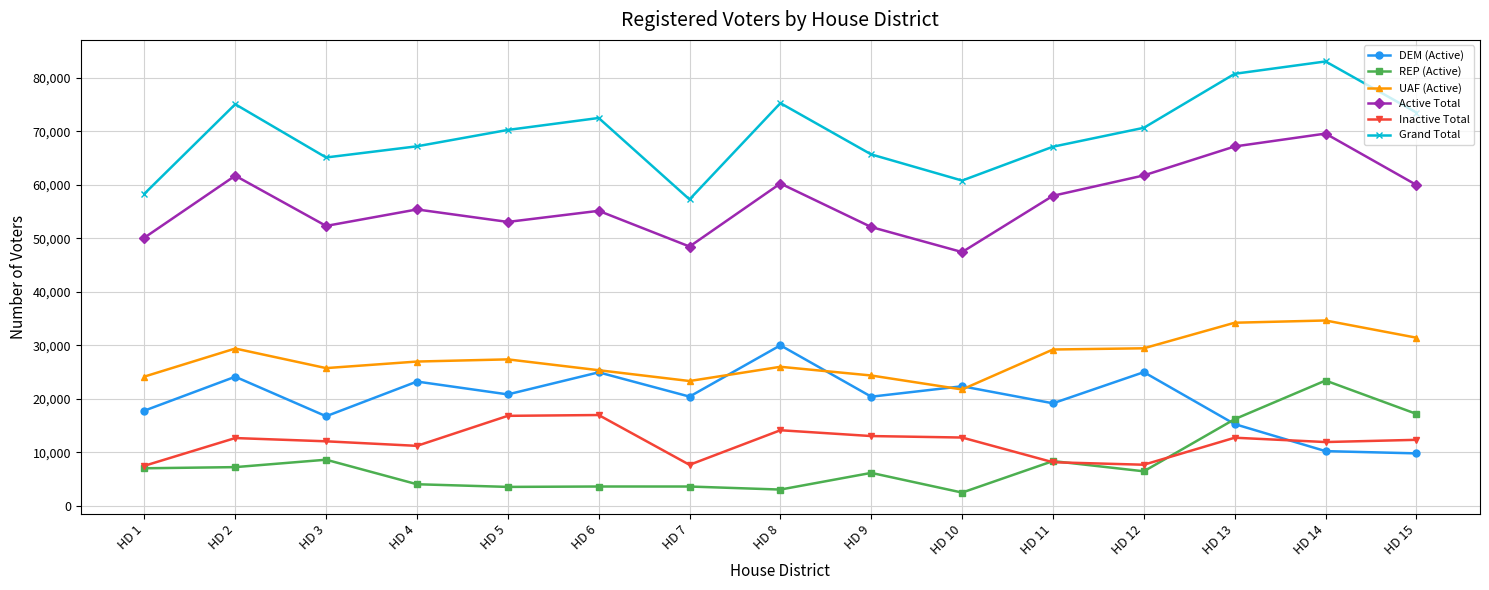

Does the chart have visible grid lines?

Yes